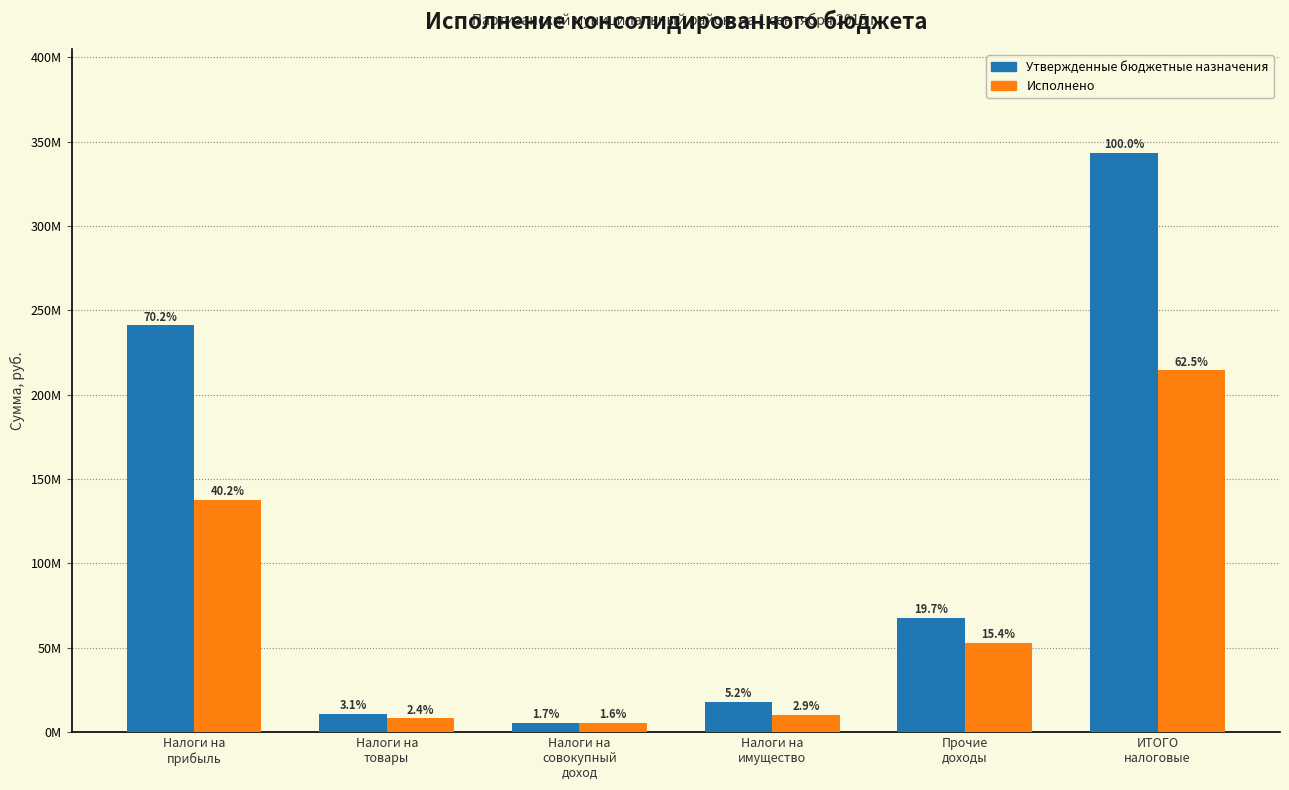

Which series has the widest spread of values?

Утвержденные бюджетные назначения